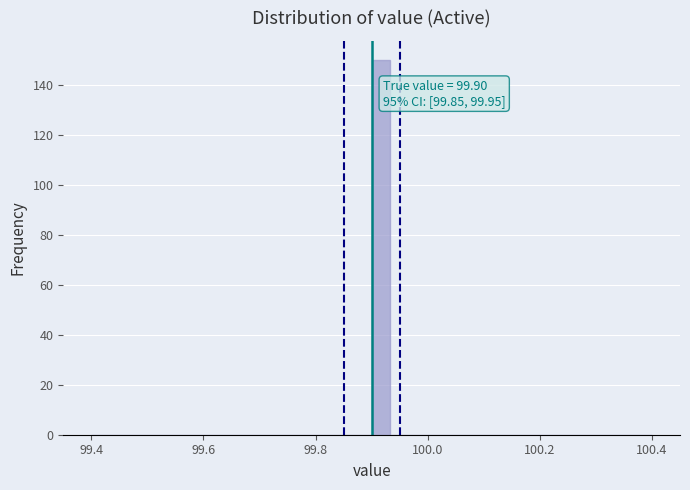

Read against the x-axis, roughly where is the centre of the tallest bar?

99.92